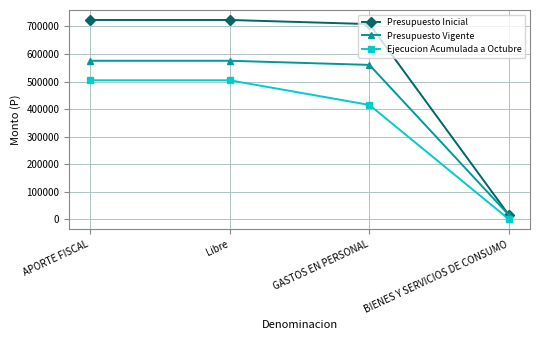

True or false: Ejecucion Acumulada a Octubre has more than 2 interior local peaks.

False